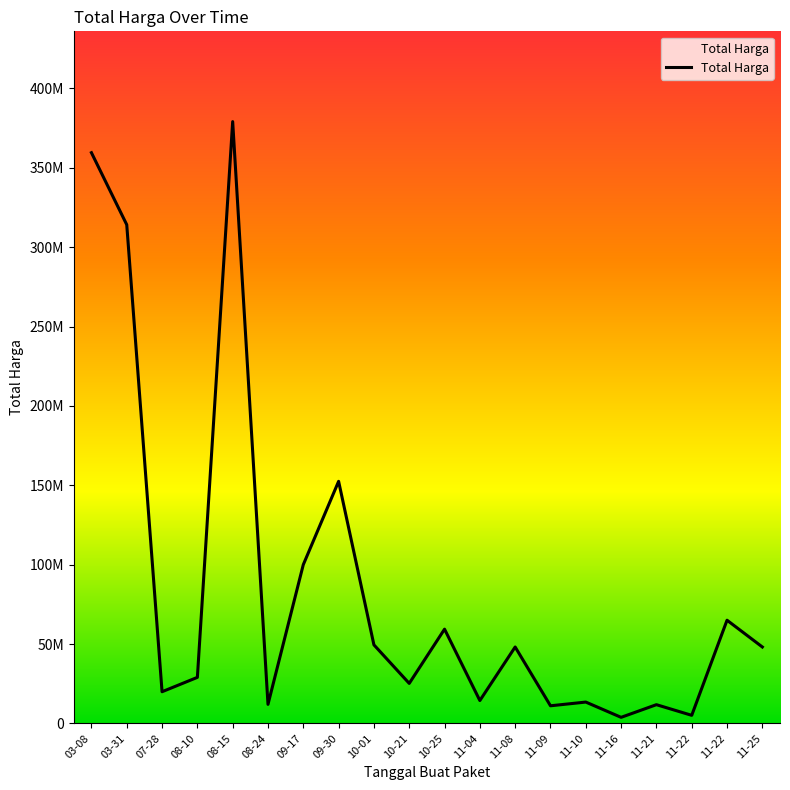

Does the chart display data point markers on the line(s)?

No